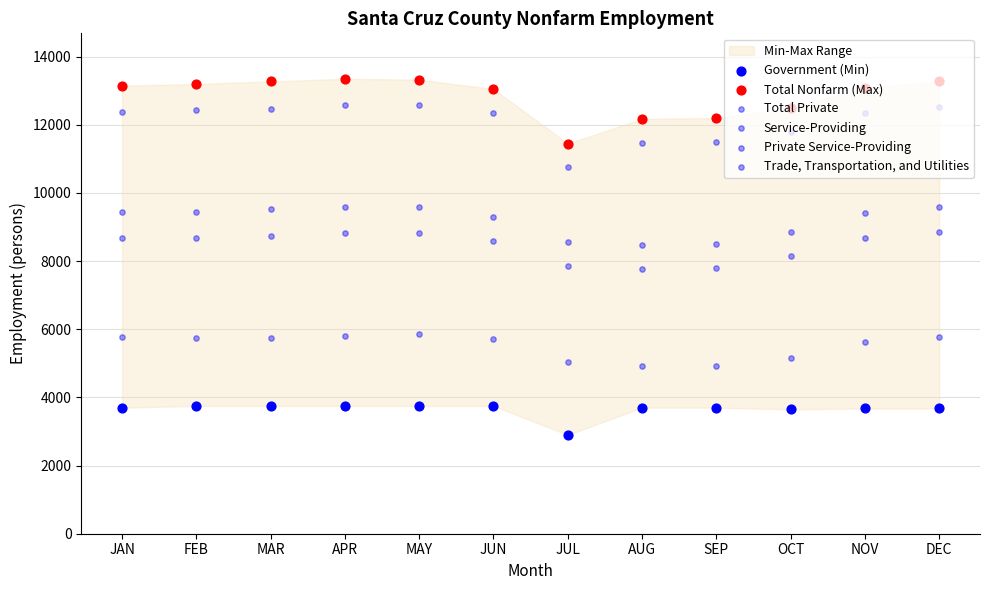

What is the total value across all series at FEB?

53250